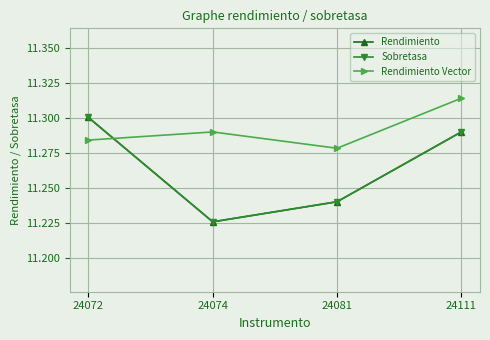

Does the chart have visible grid lines?

Yes